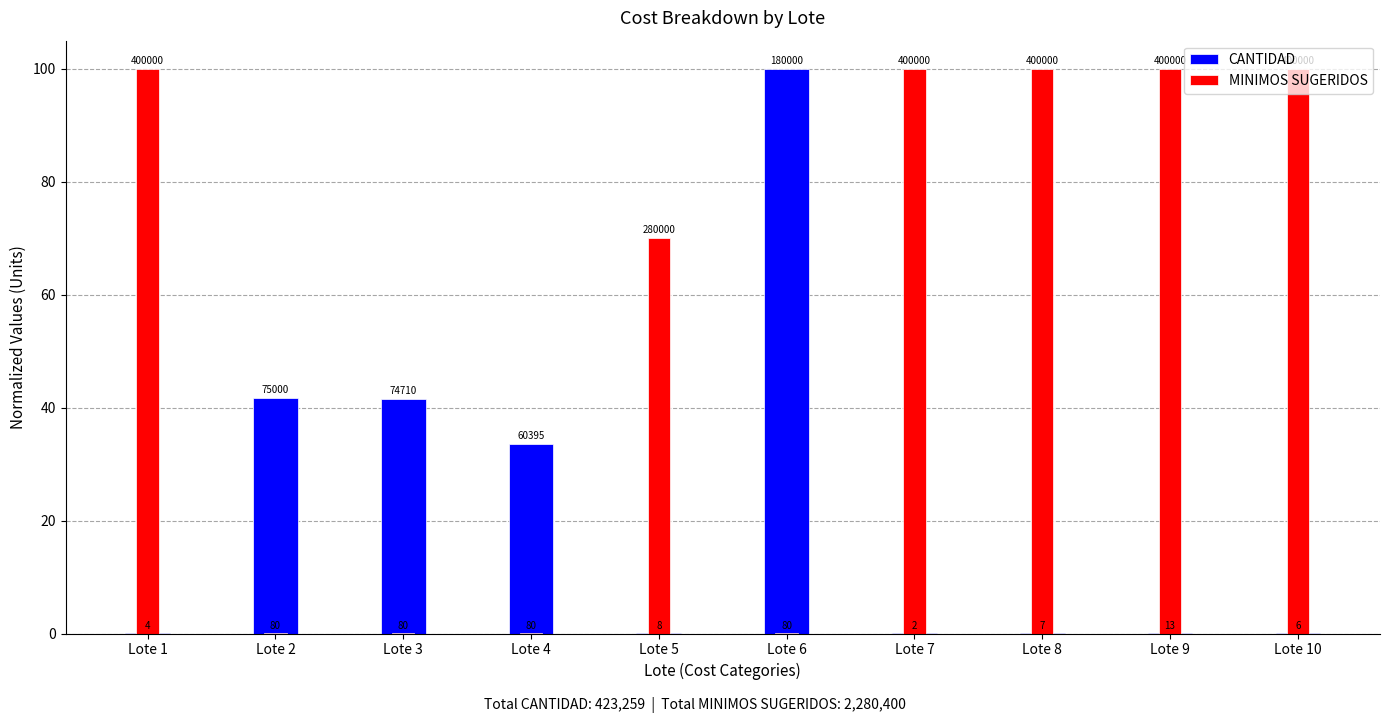

Which category has the highest value in the MINIMOS SUGERIDOS series?

Lote 1